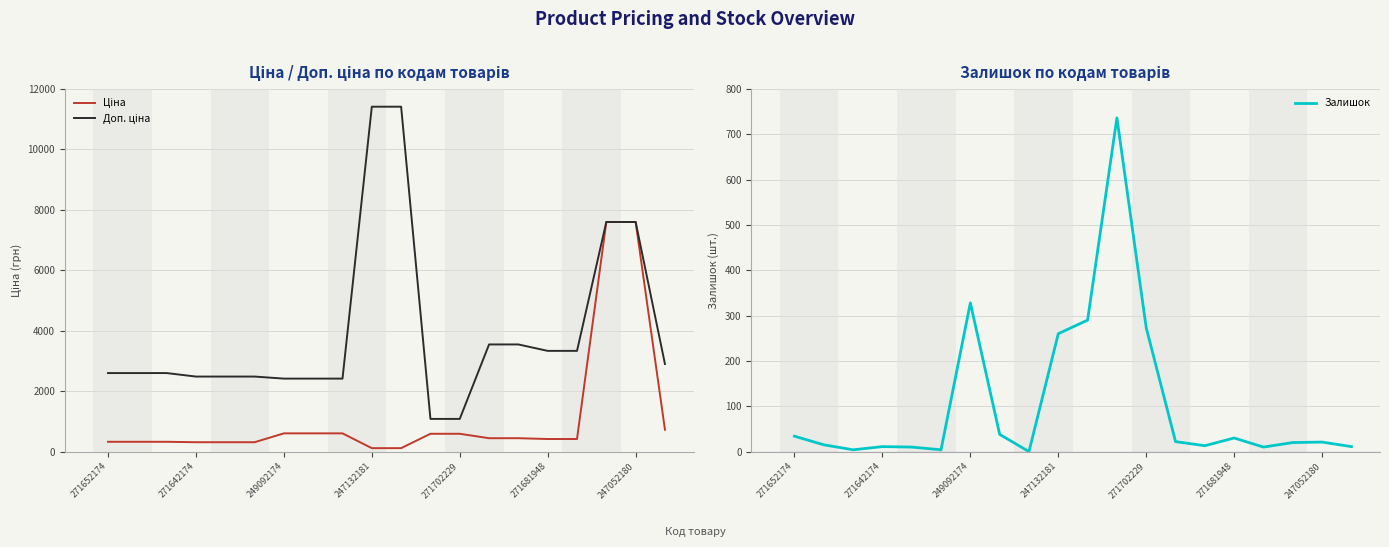

Is this an area chart (filled region under the line)?

No